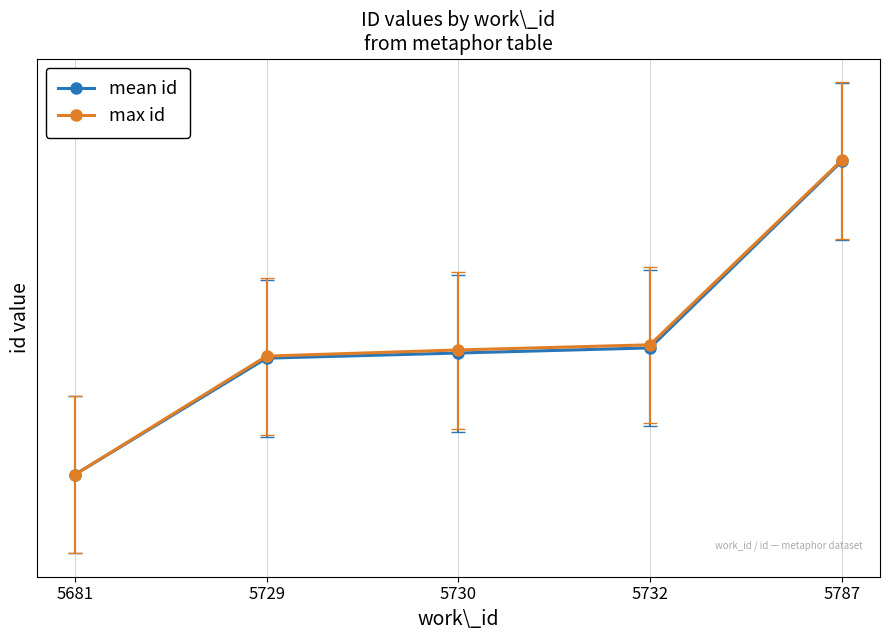

At which category is the sum across all series the highest?

5787